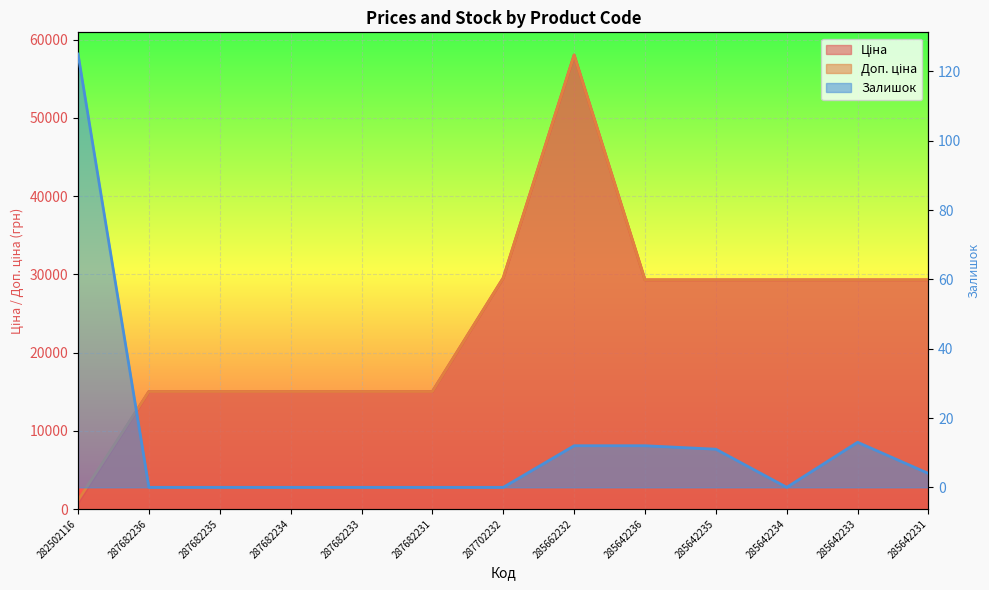

Which label corresponds to the largest value in the chart?

285662232